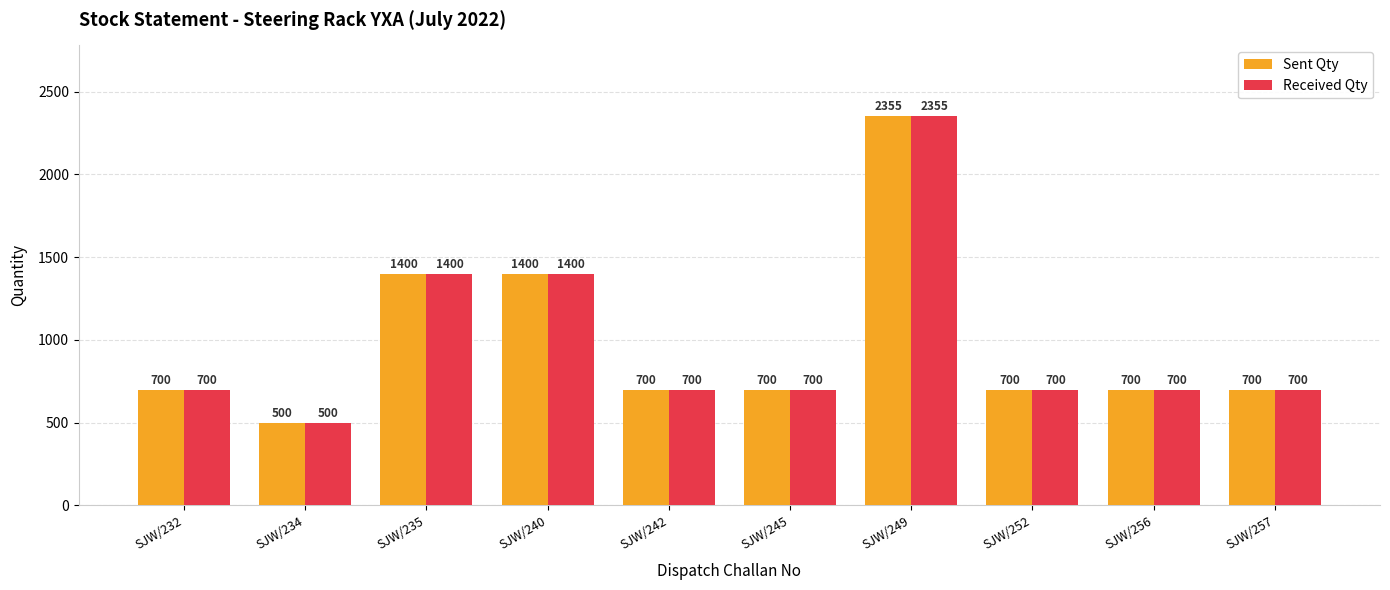

At how many categories does at least one series exceed 1154?

3